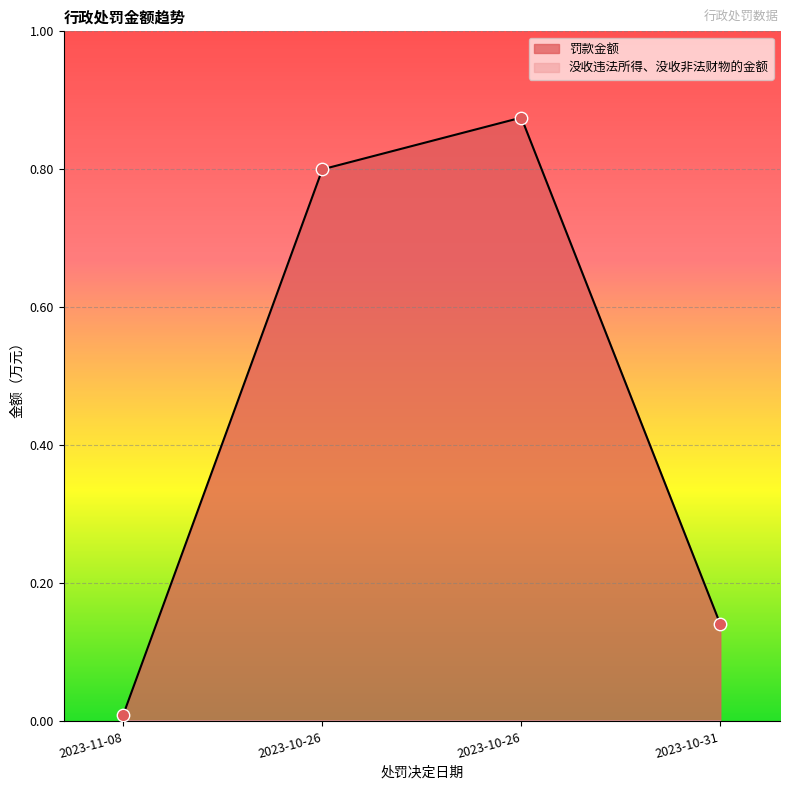

Which has a higher value, 2023-10-26 or 2023-11-08?

2023-10-26